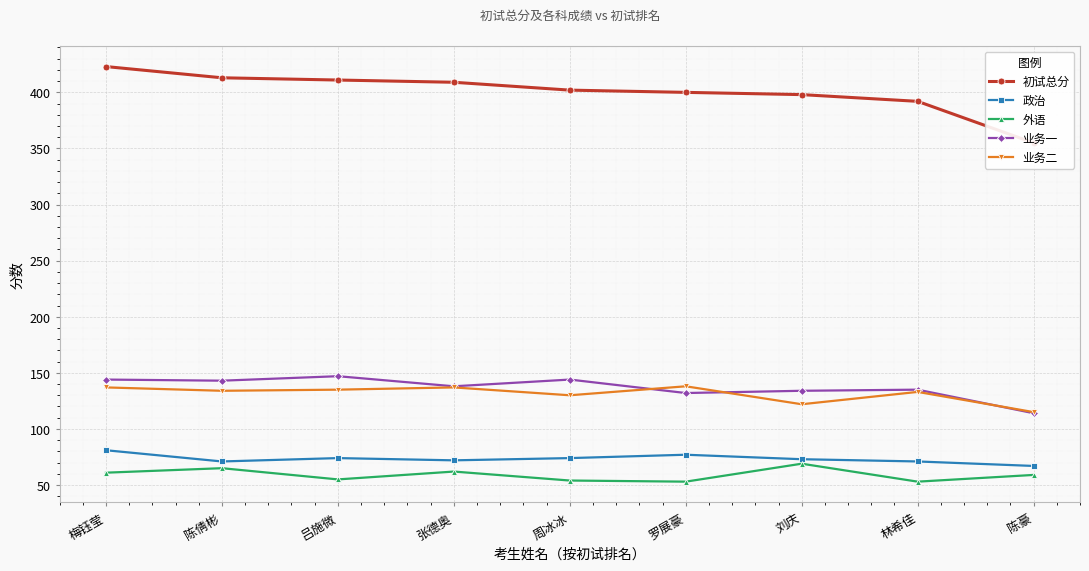

How many interior local peaks does the 业务一 series have?

3